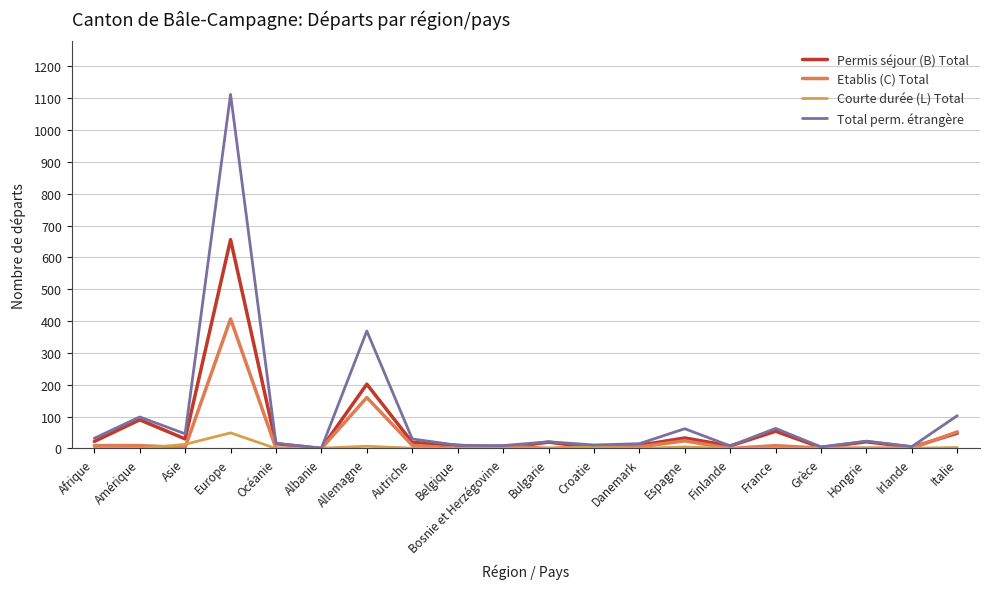

Does the chart display data point markers on the line(s)?

No